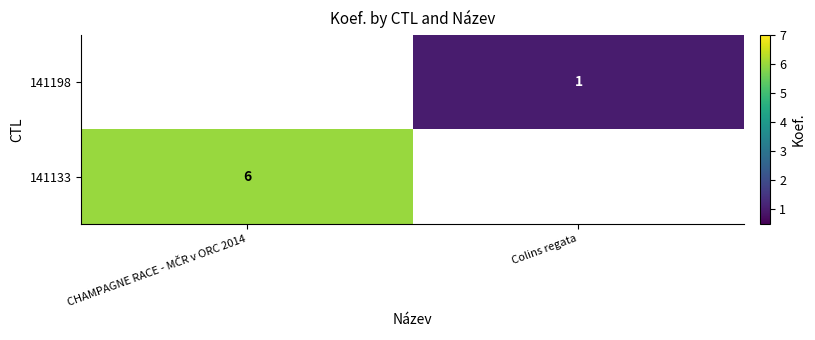

Is the value of 141133 at Colins regata greater than the value of 141198 at Colins regata?

No